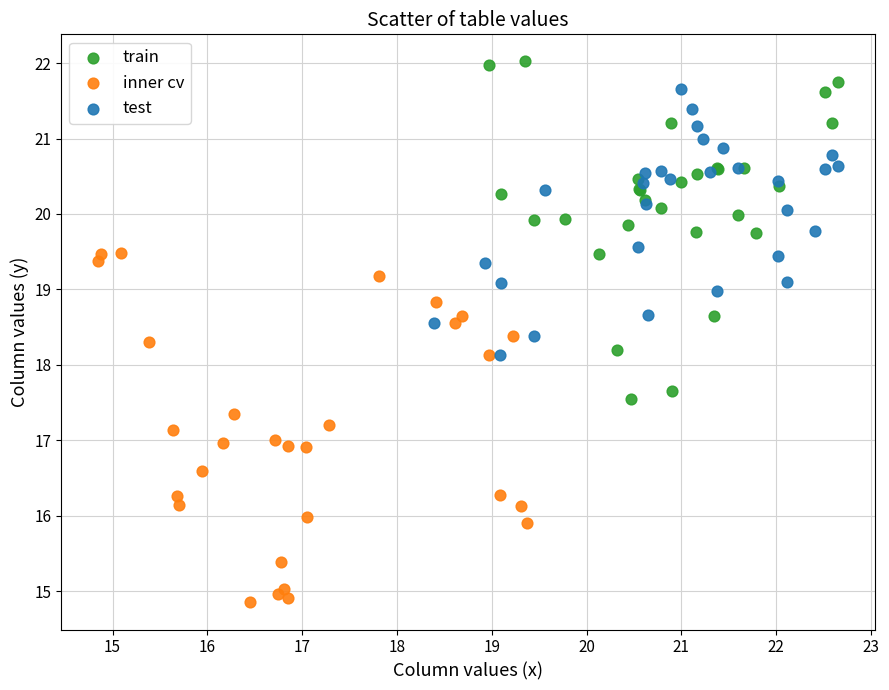

What are all the series names shown in the legend?

train, inner cv, test